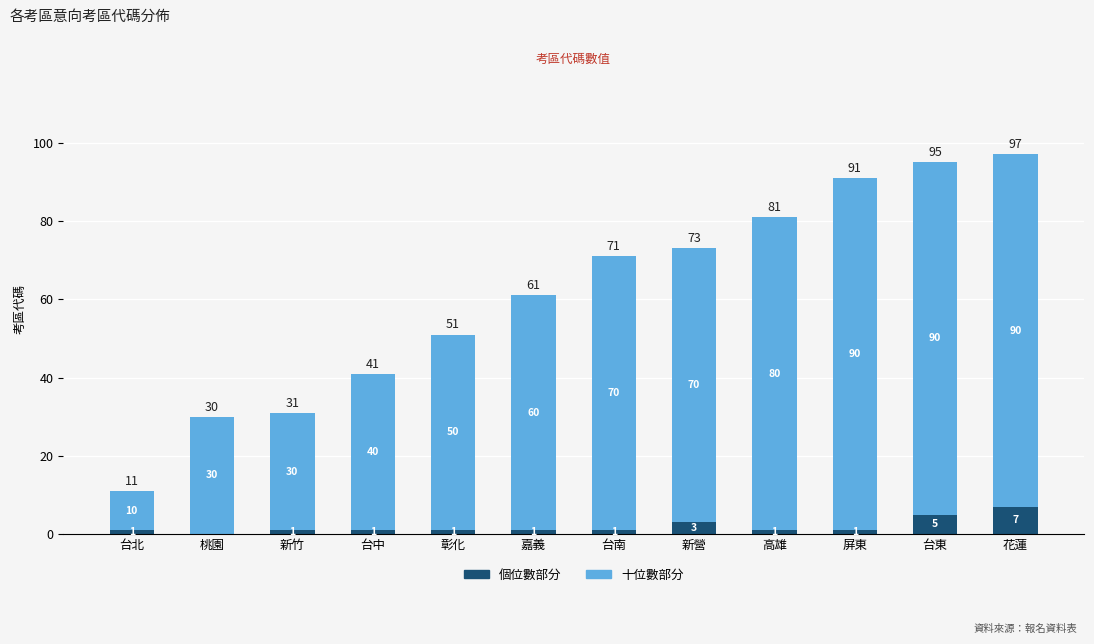

The 個位數部分 series shows 1 at 台中. True or false?

True